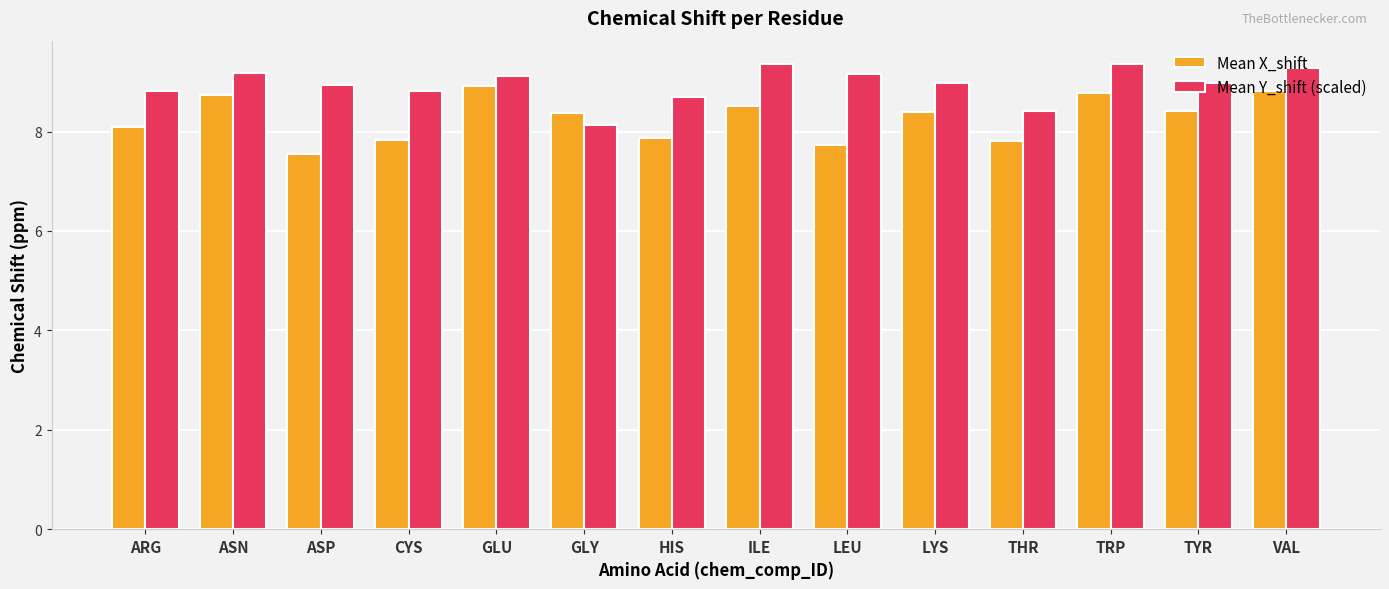

Does the chart contain stacked bars?

No